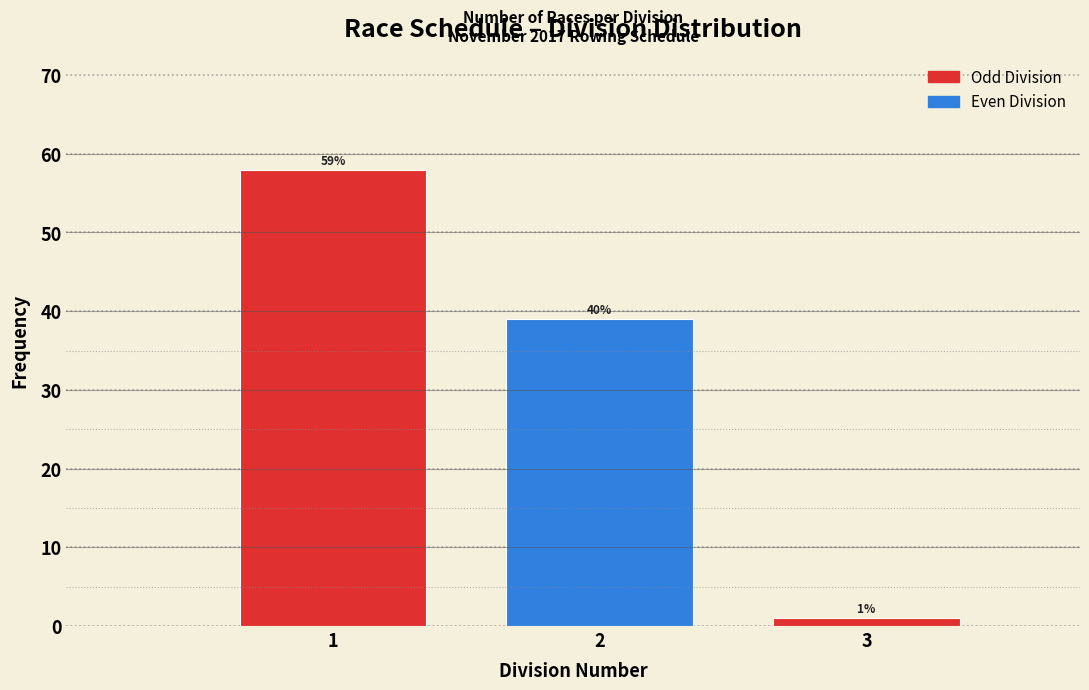

How many bars are there in total?

3